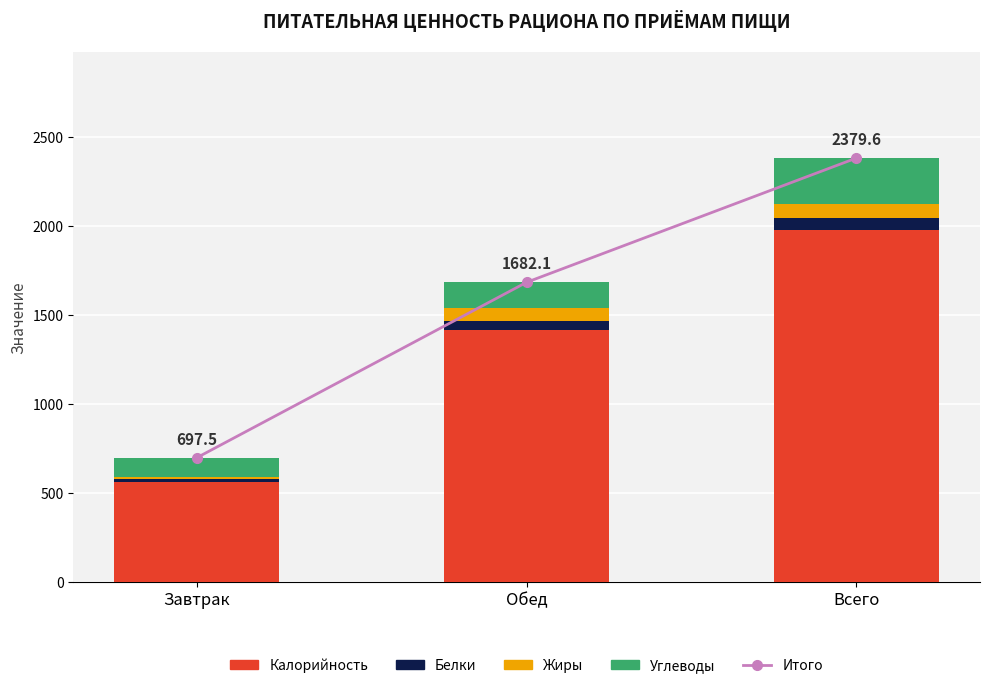

Which series has the widest spread of values?

Итого